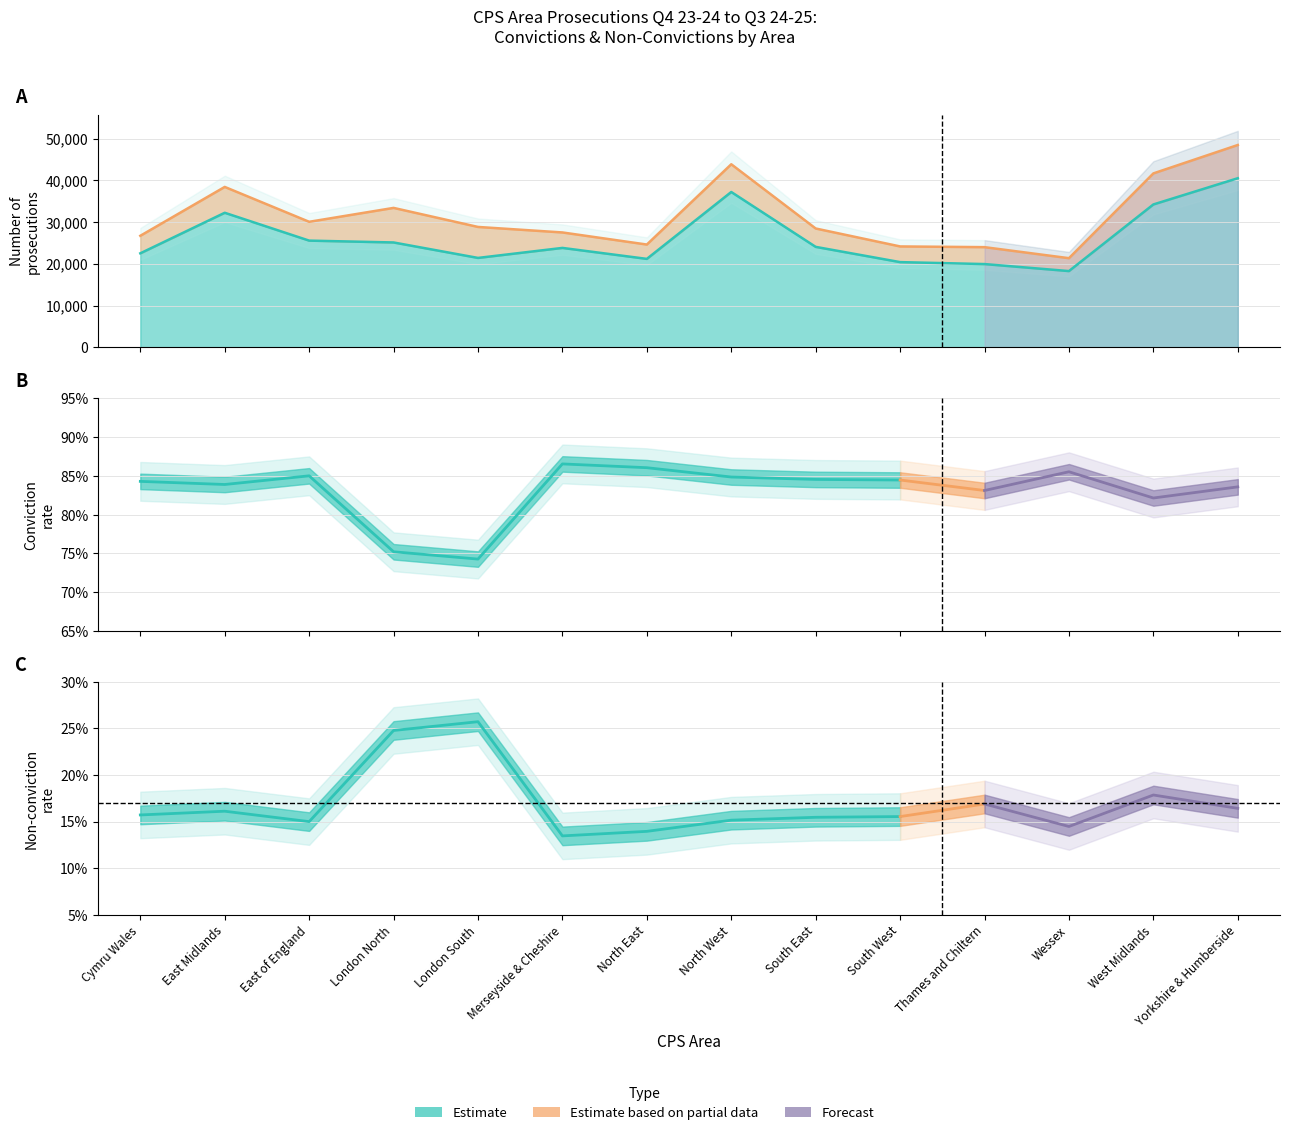

What is the change in value from North West to Wessex?

-18954